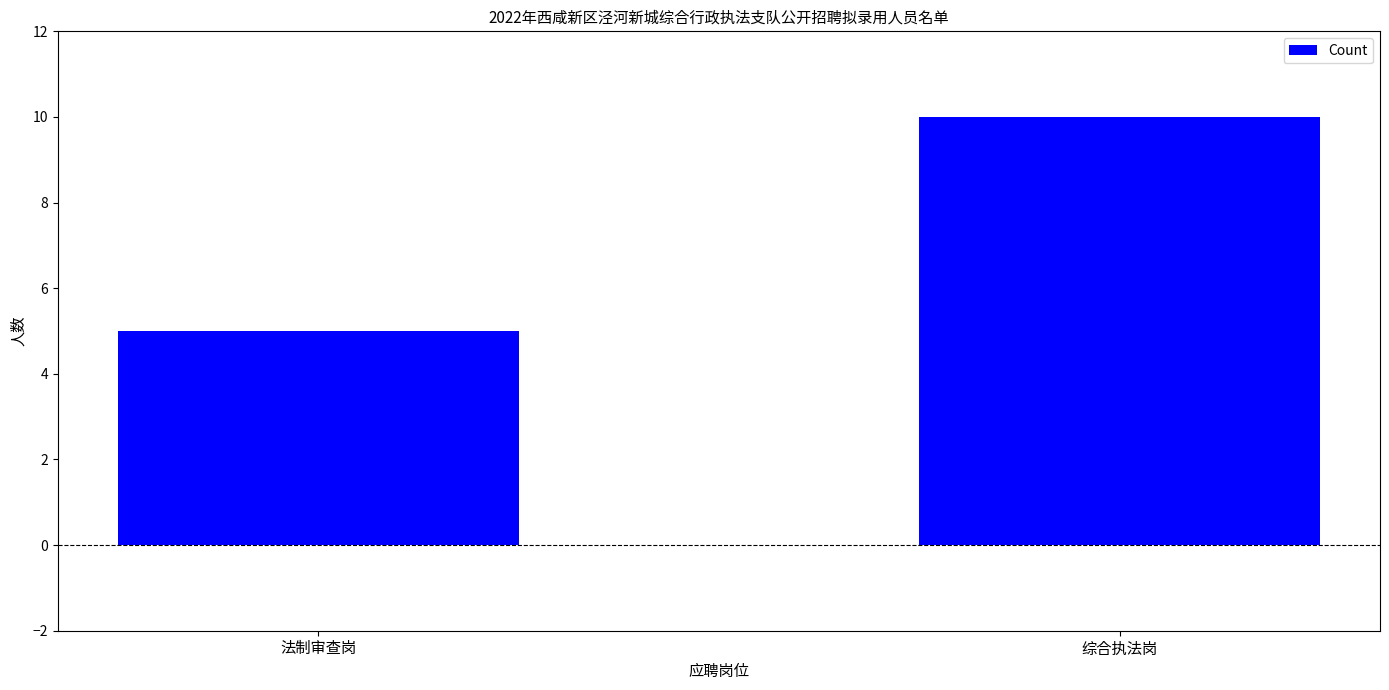

At which category does the chart reach its peak across all series?

综合执法岗